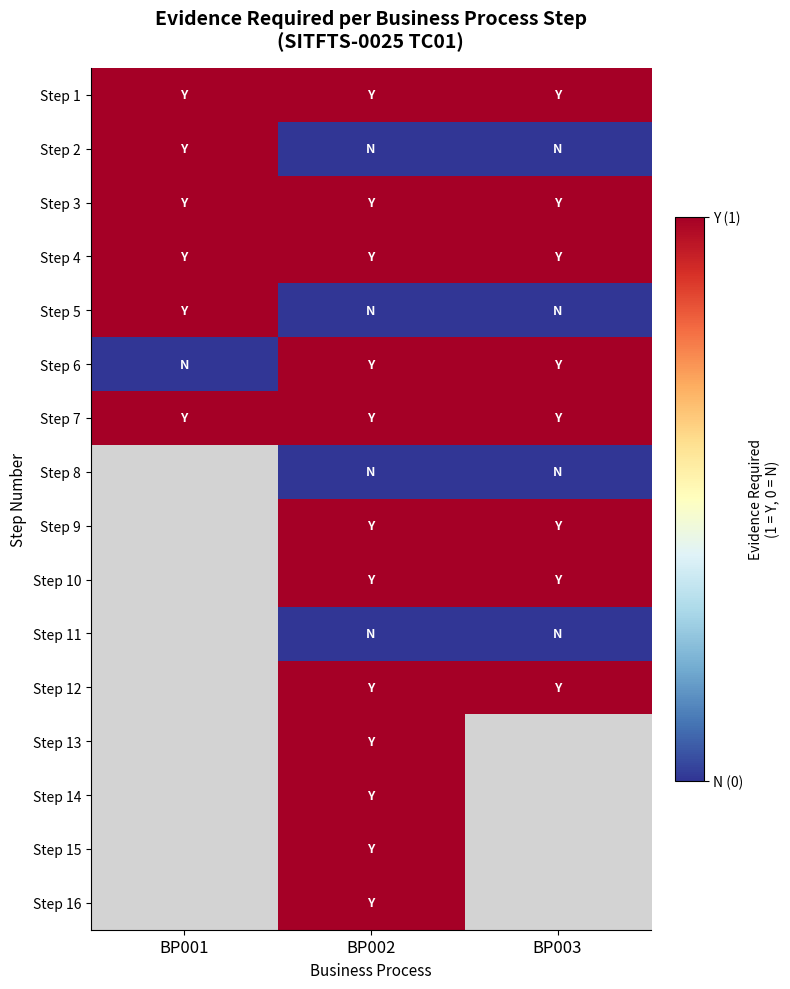

What is the difference between the highest and lowest values at BP003?

1.0